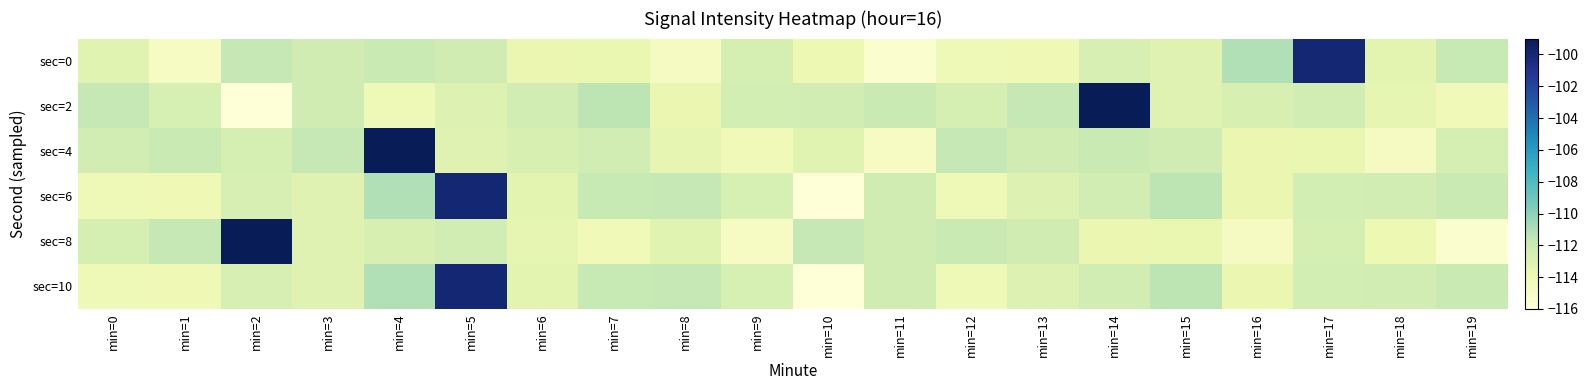

What is the greatest value displayed?

-99.0